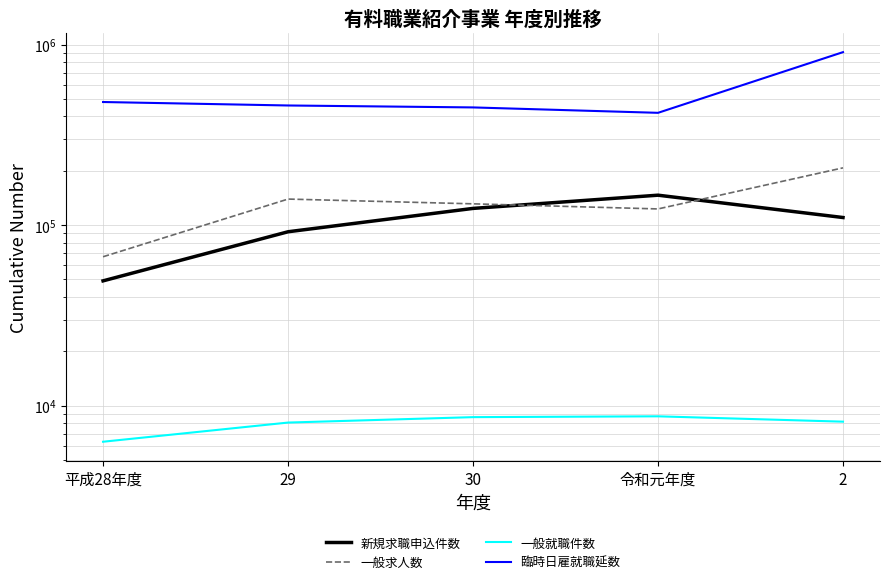

How many categories are shown in the chart?

5